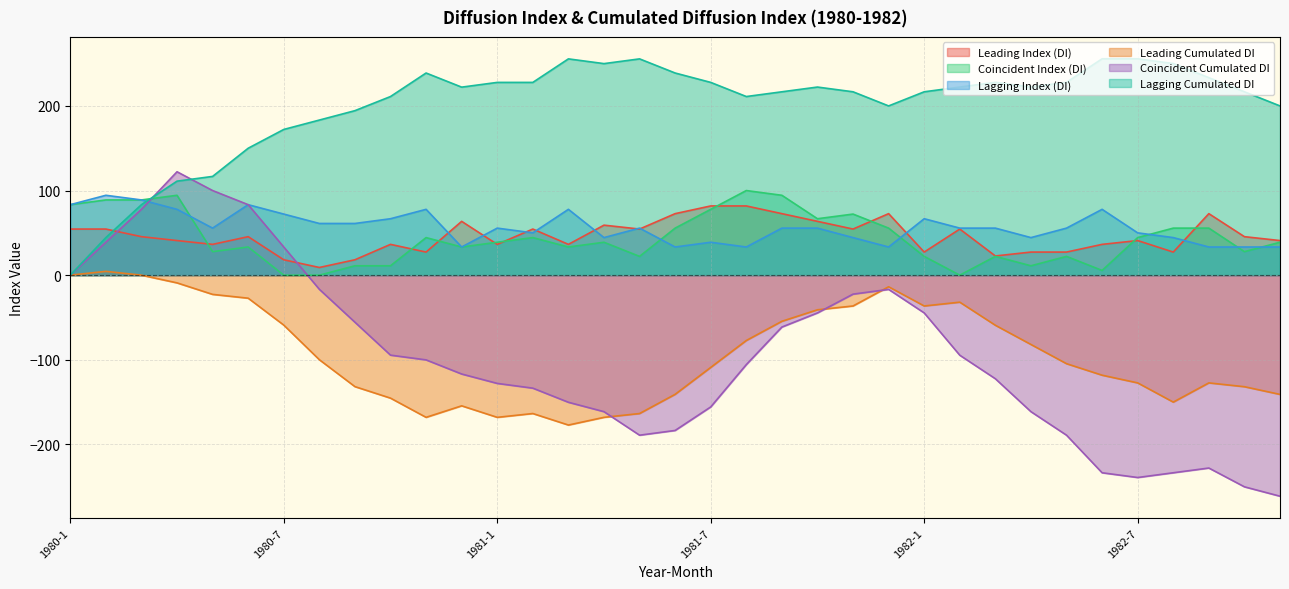

Is it true that Lagging Cumulated DI equals 227.8 at 1981-2?

True